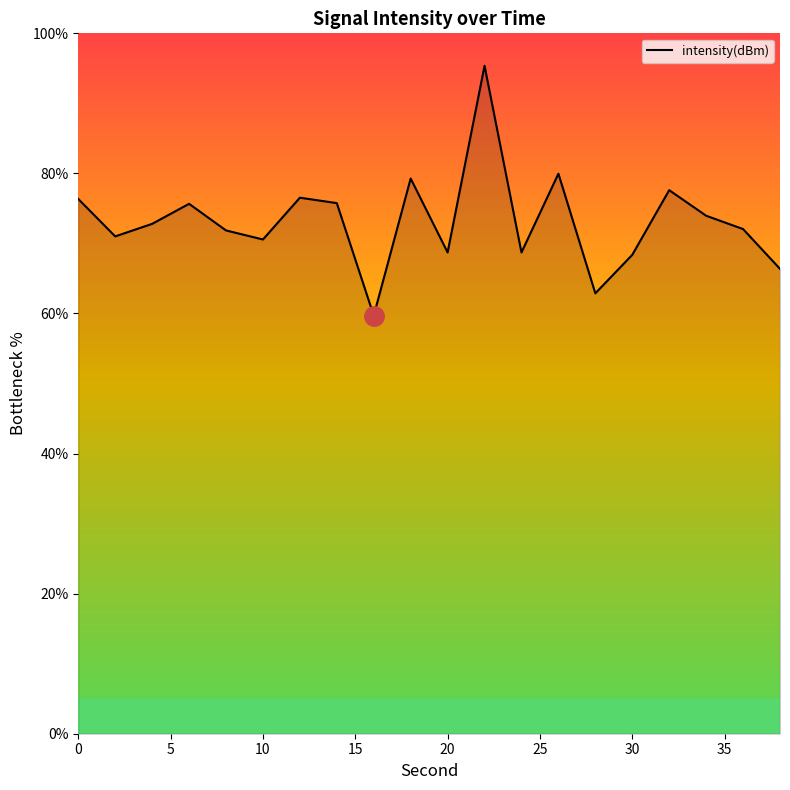

What is the greatest value displayed?

95.4